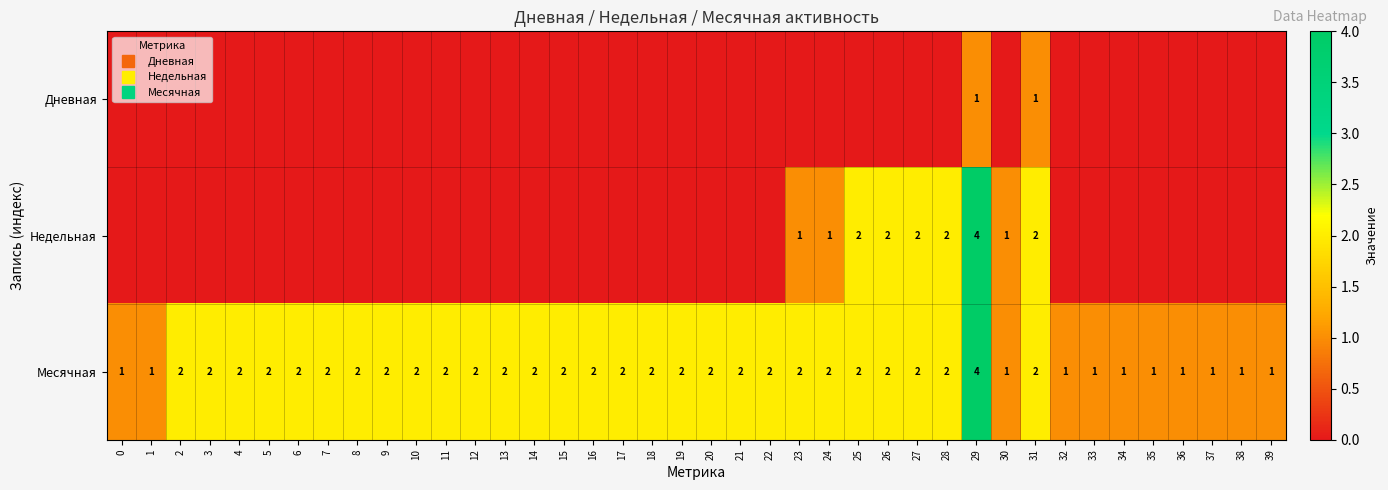

Which series has the widest spread of values?

Недельная